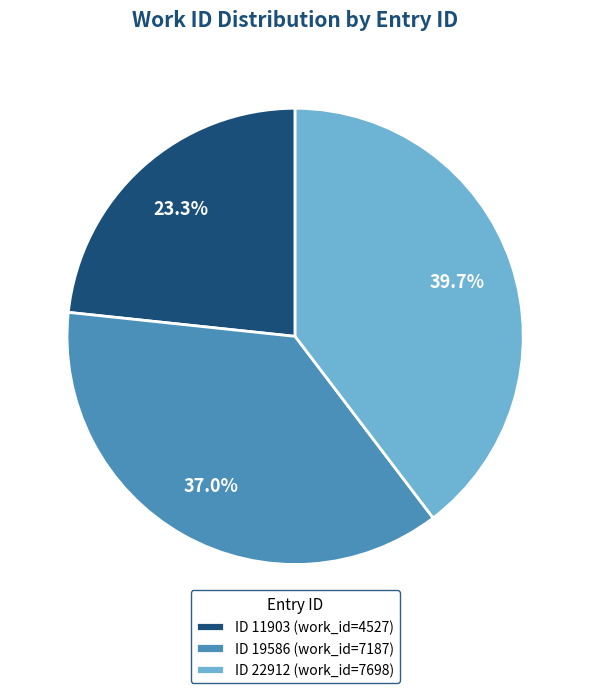

Combined, what portion of the pie is ID 19586 (work_id=7187) and ID 22912 (work_id=7698)?

76.7%